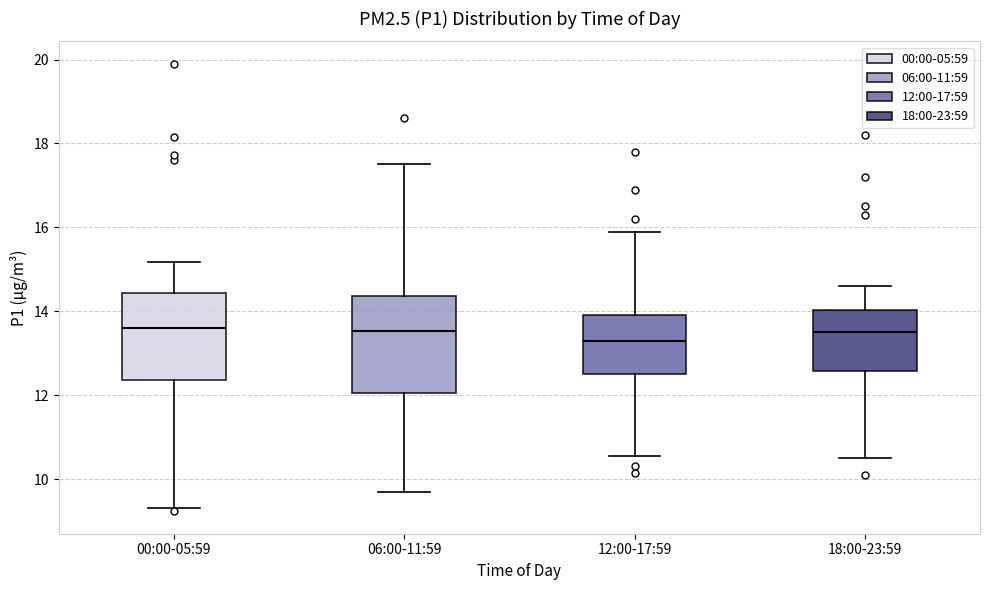

Where does the median line of the box for 12:00-17:59 sit on the y-axis? The values are not printed on the chart, so give them approximately, as read against the axis.

13.4